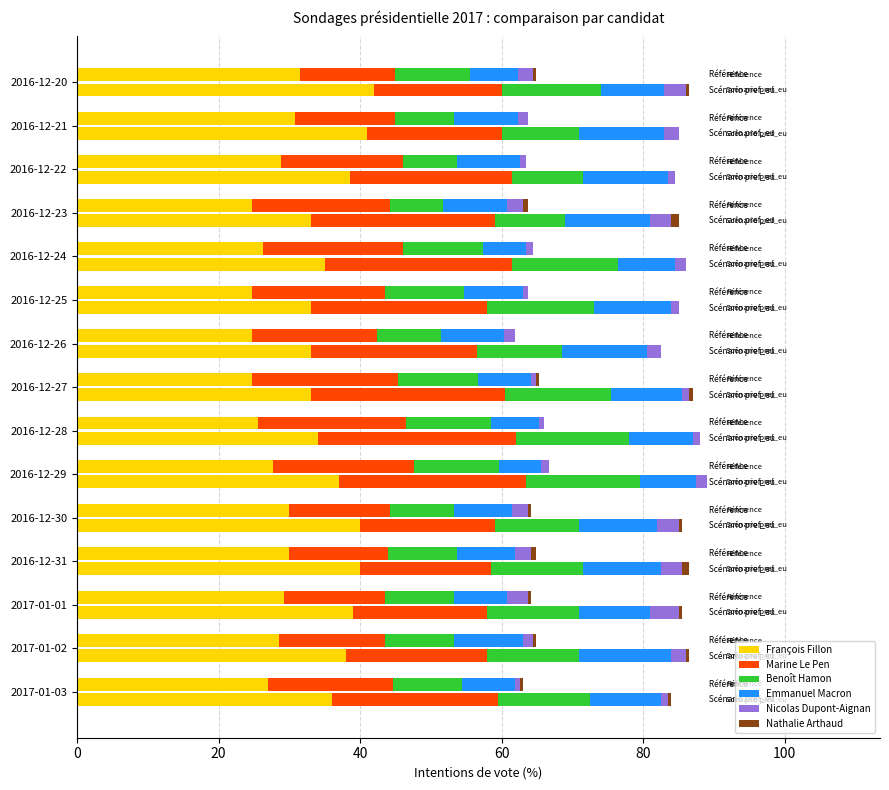

What is the difference between the maximum and minimum values in the Emmanuel Macron series?

5.0